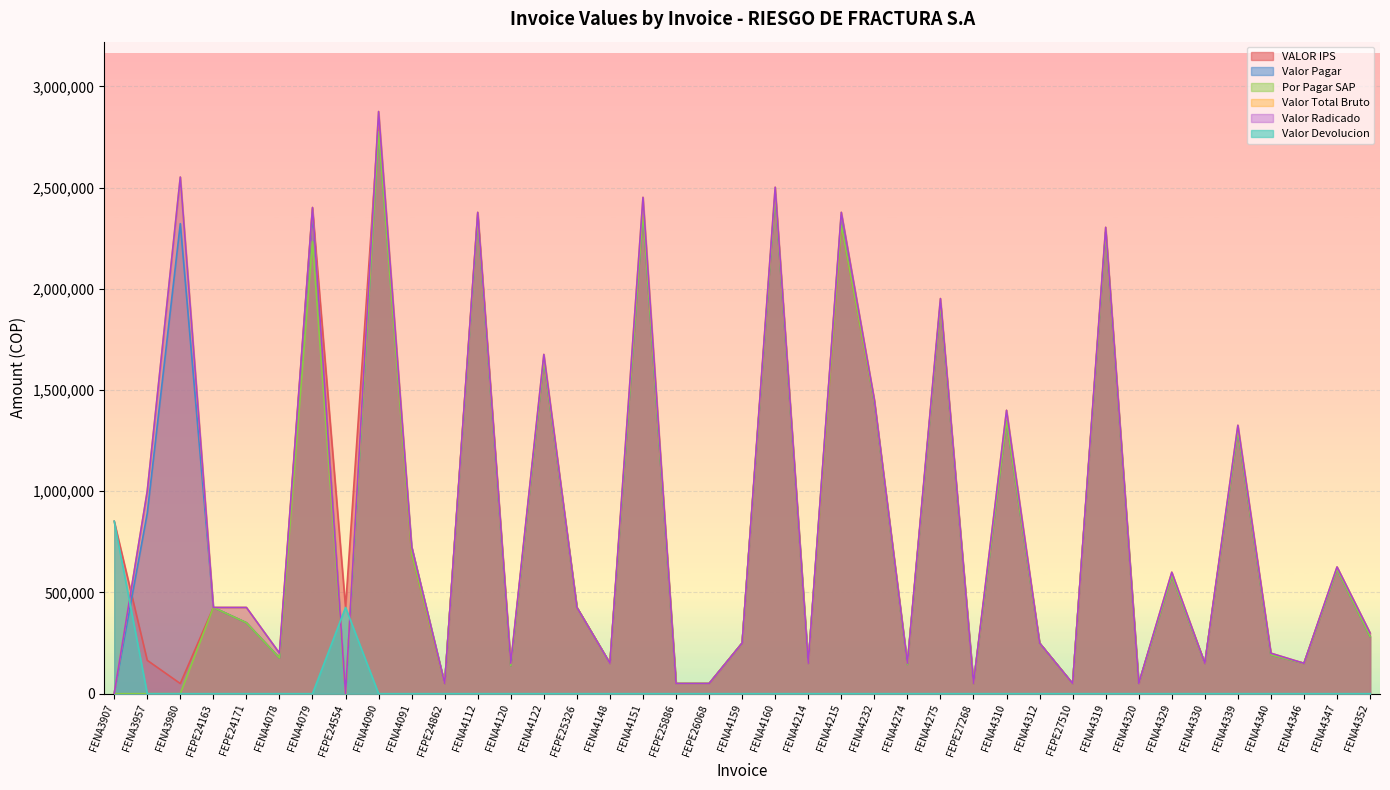

What are all the series names shown in the legend?

VALOR IPS, Valor Pagar, Por Pagar SAP, Valor Total Bruto, Valor Radicado, Valor Devolucion